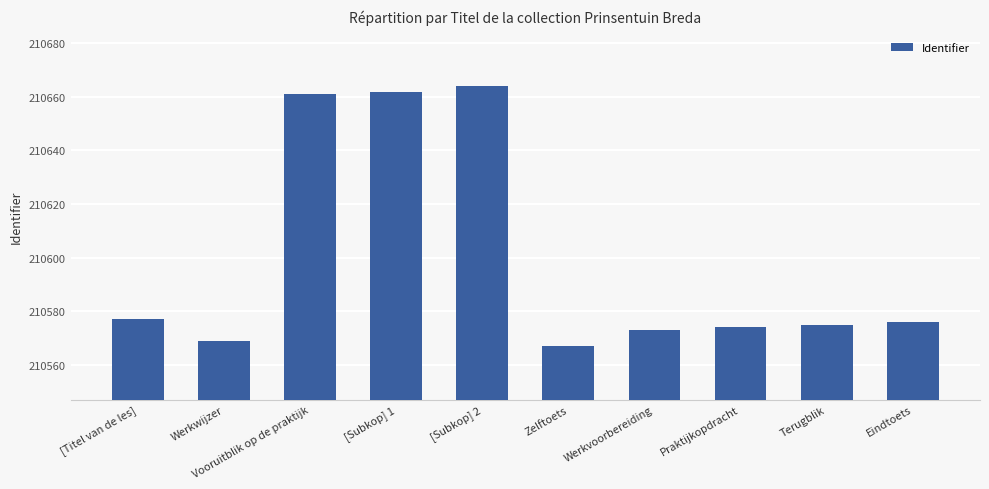

True or false: the data shows 108453 at [Titel van de les].

False